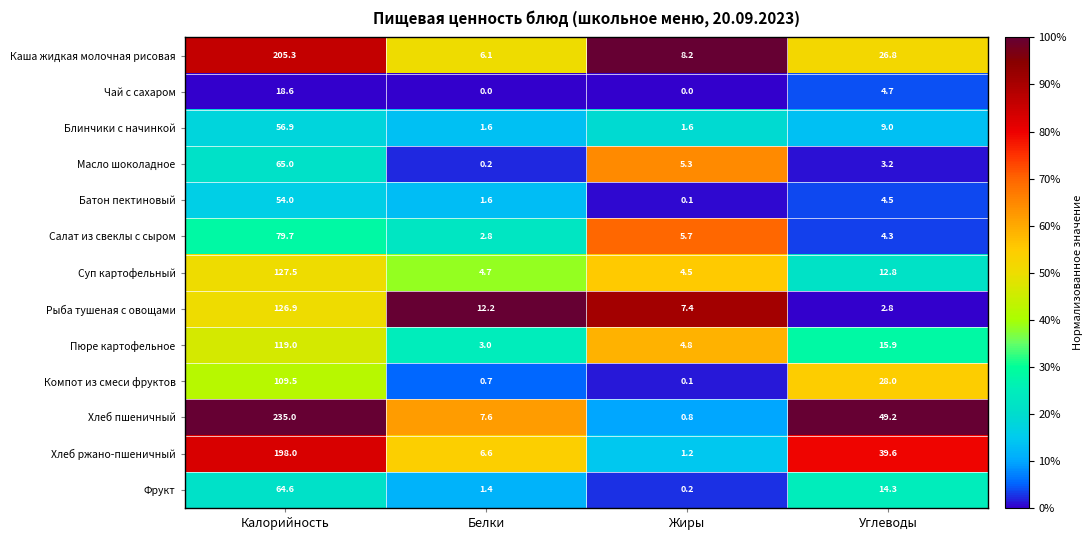

How many categories are shown in the chart?

4